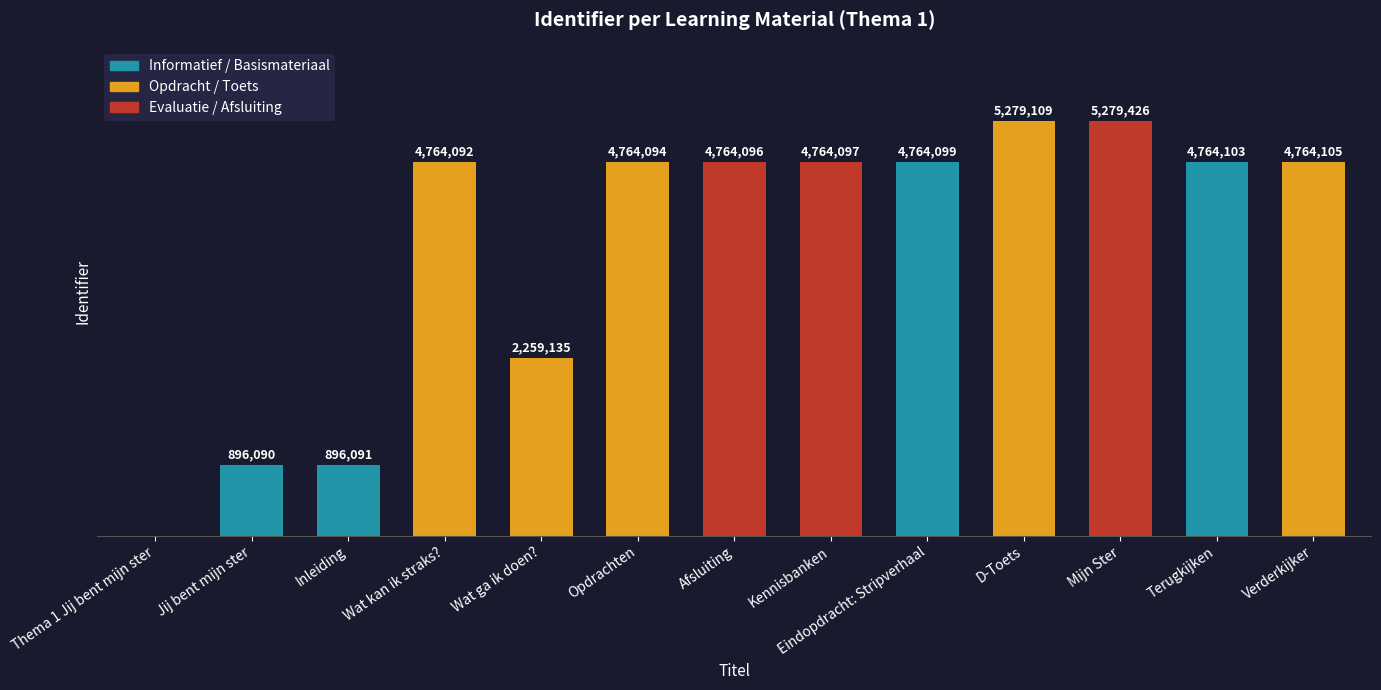

Where is the data nearest to the value 2639713?

Wat ga ik doen?